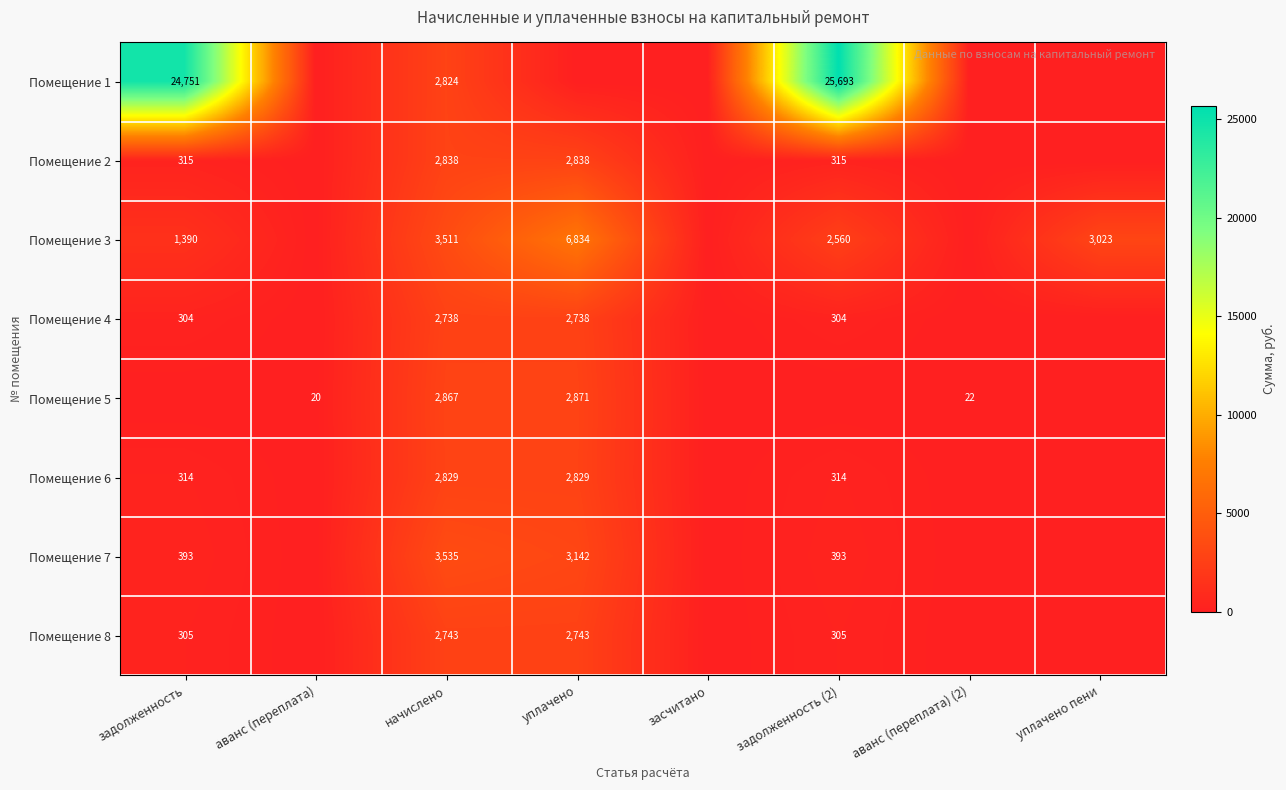

Rank the series at начислено from highest to lowest value.

Помещение 7, Помещение 3, Помещение 5, Помещение 2, Помещение 6, Помещение 1, Помещение 8, Помещение 4